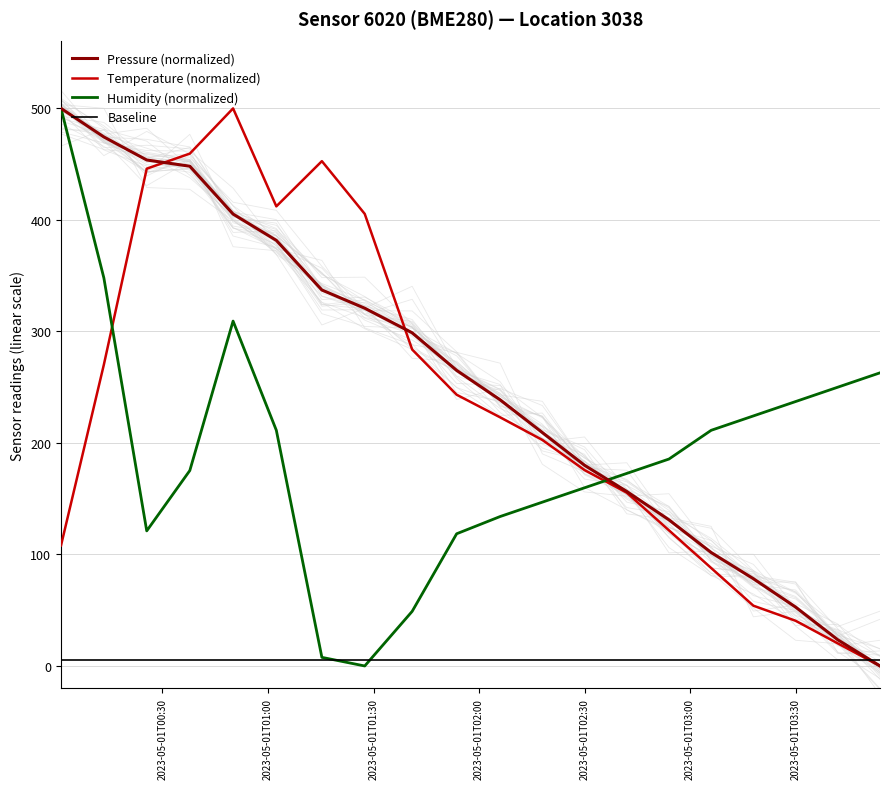

True or false: Baseline has a value of 5.0 at 2023-05-01T02:30.

True